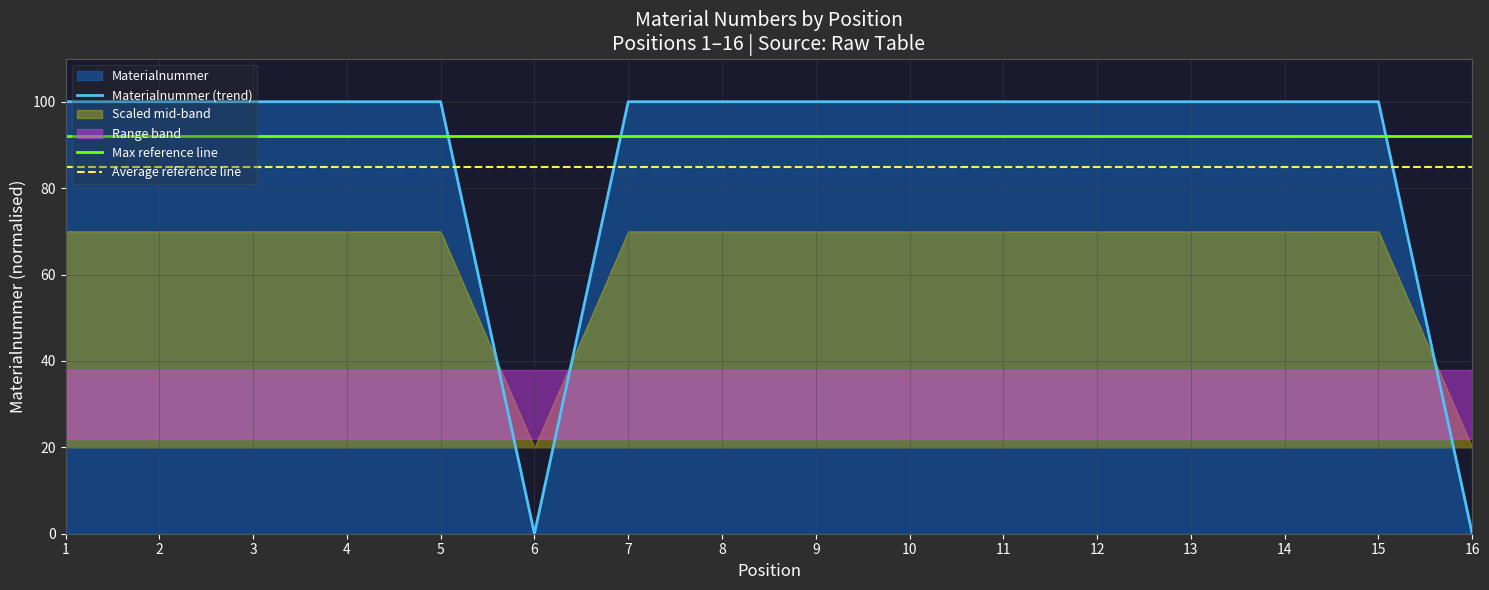

True or false: there are more than 2 points higher than both neighbors.

True